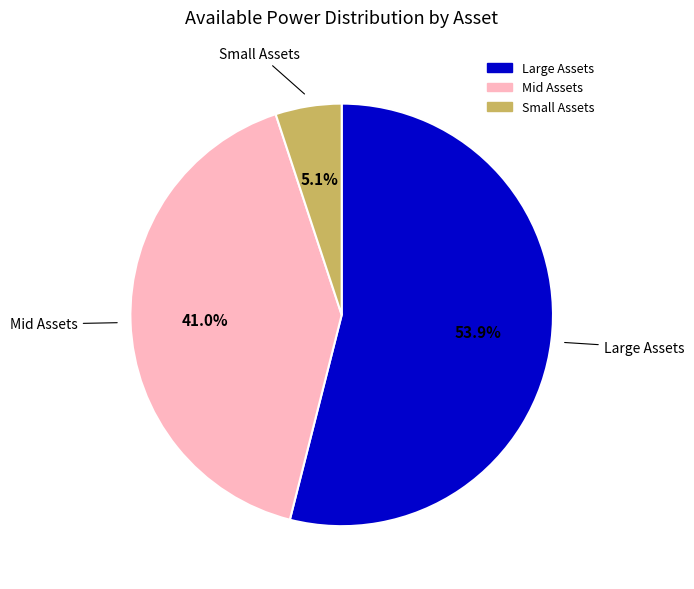

Does any single category account for the majority?

Yes